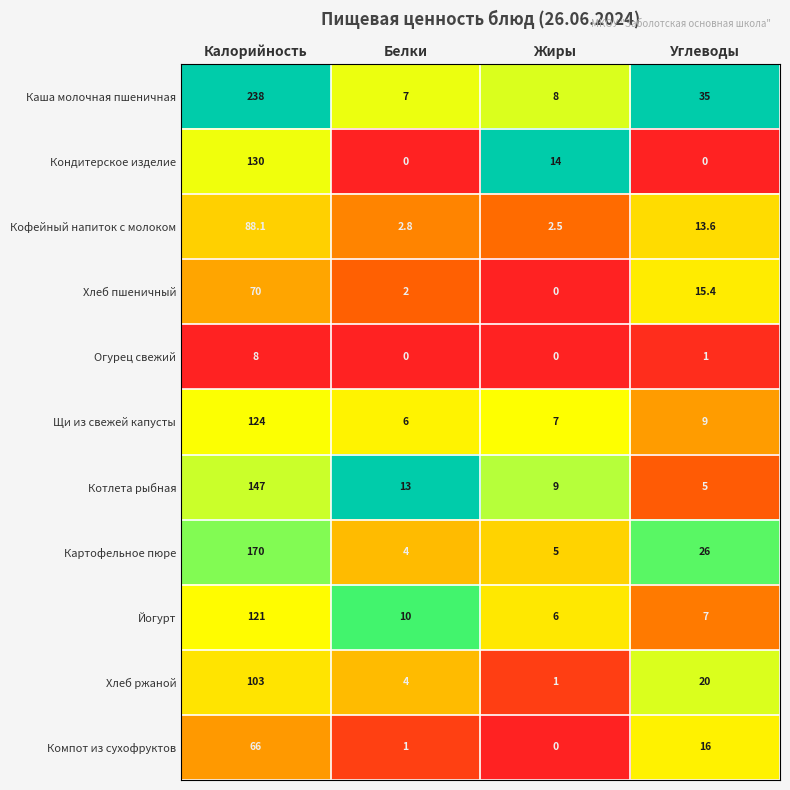

Count the number of categories in the chart.

4